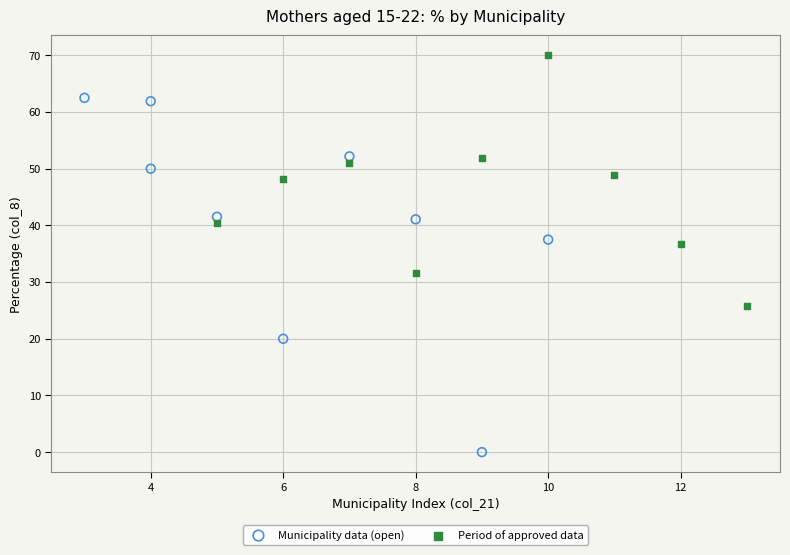

Which series contains the highest Y value?

Period of approved data